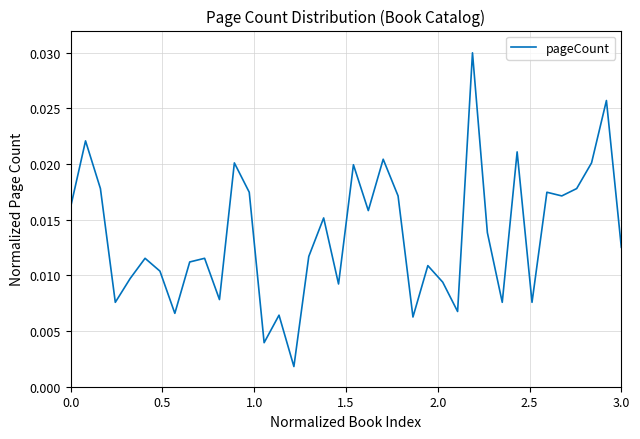

How many lines are shown in the chart?

1